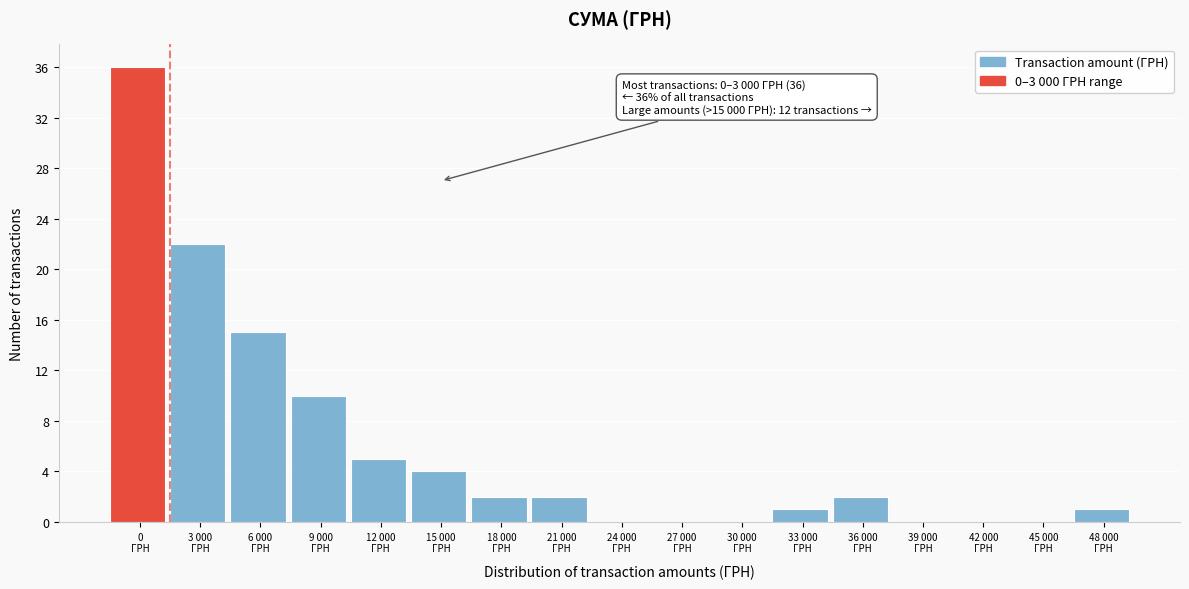

What is the sum of all values?

100